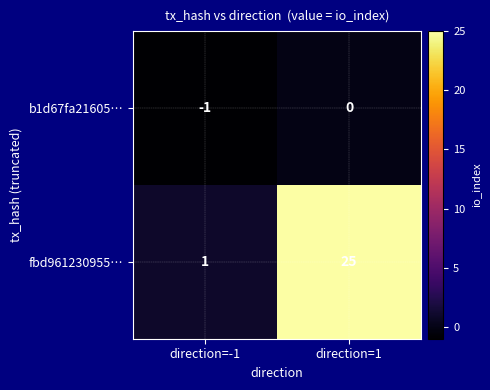

Reading left to right, extract all data points from this chart.

b1d67fa21605…: -1	0
fbd961230955…: 1	25